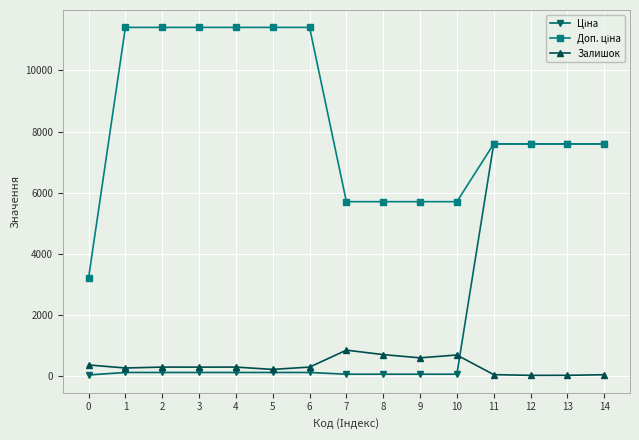

What is the sum of the Залишок values at 1 and 11?

303.0